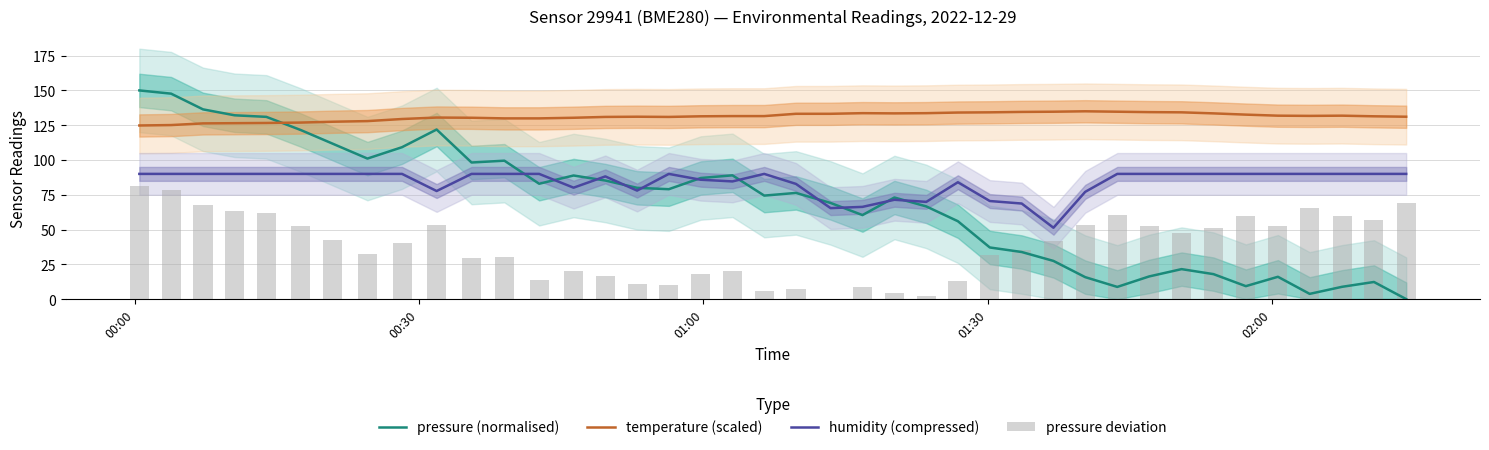

Is the value of pressure (normalised) at 21 greater than the value of temperature (scaled) at 30?

No